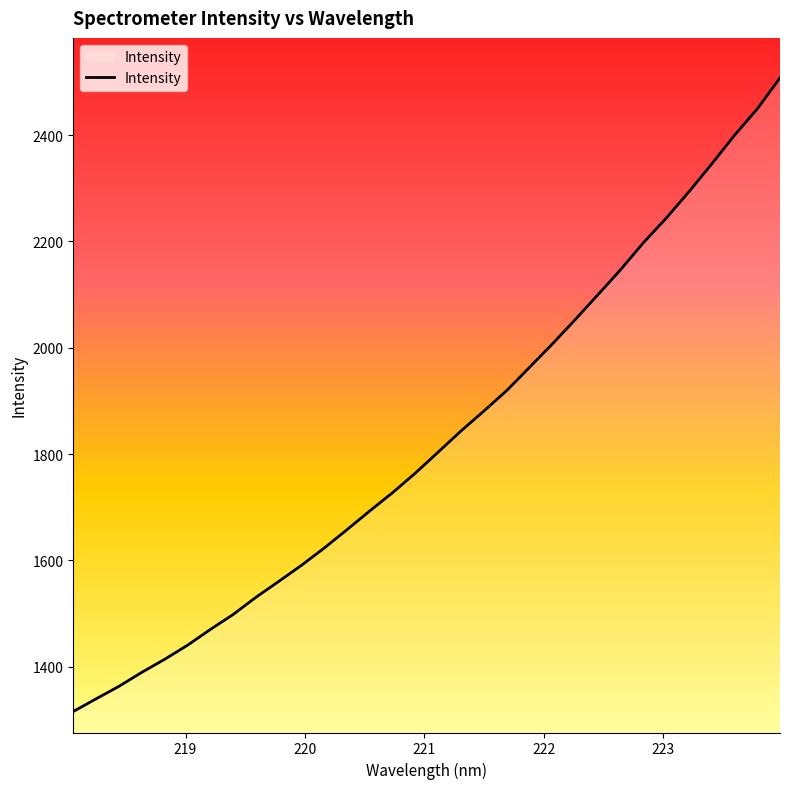

Reading left to right, what are all the values shown in this chart?

1315.7	1339.5	1363.0	1389.3	1413.8	1440.2	1469.8	1498.0	1530.4	1560.3	1590.6	1623.2	1657.8	1693.1	1727.4	1764.3	1803.8	1843.5	1880.8	1919.3	1962.9	2006.8	2052.4	2099.4	2146.7	2197.3	2243.5	2293.3	2345.6	2399.4	2449.1	2507.5